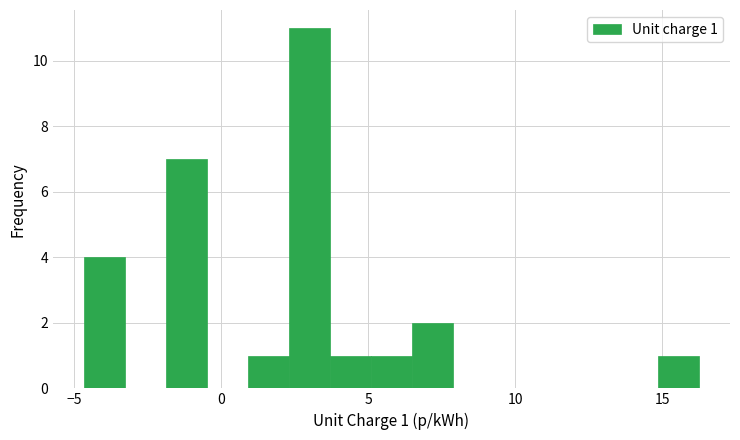

Read against the x-axis, roughly where is the centre of the tallest bar?

3.0